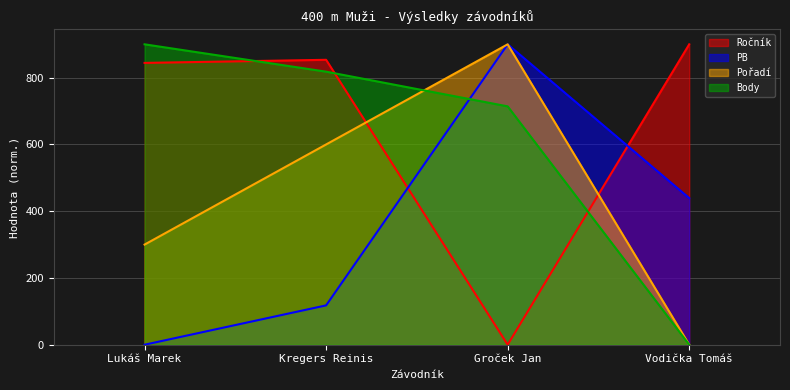

How many data points does each series have?

4